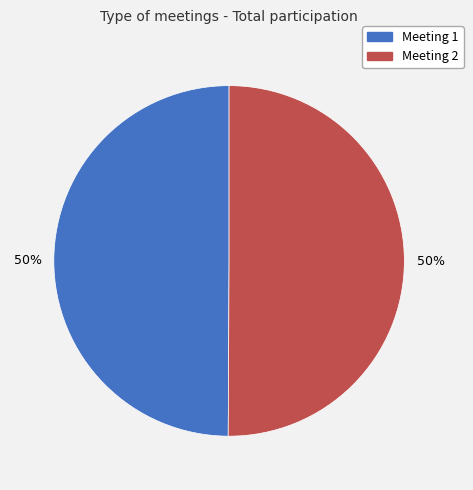

Count the number of slices in the pie.

2